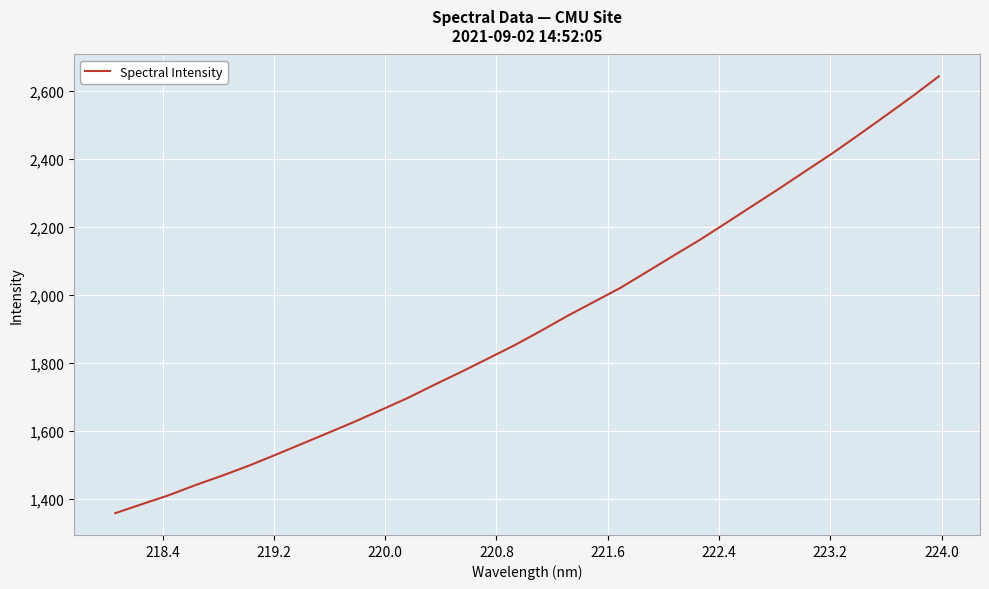

True or false: the data has more than 2 interior local peaks.

False